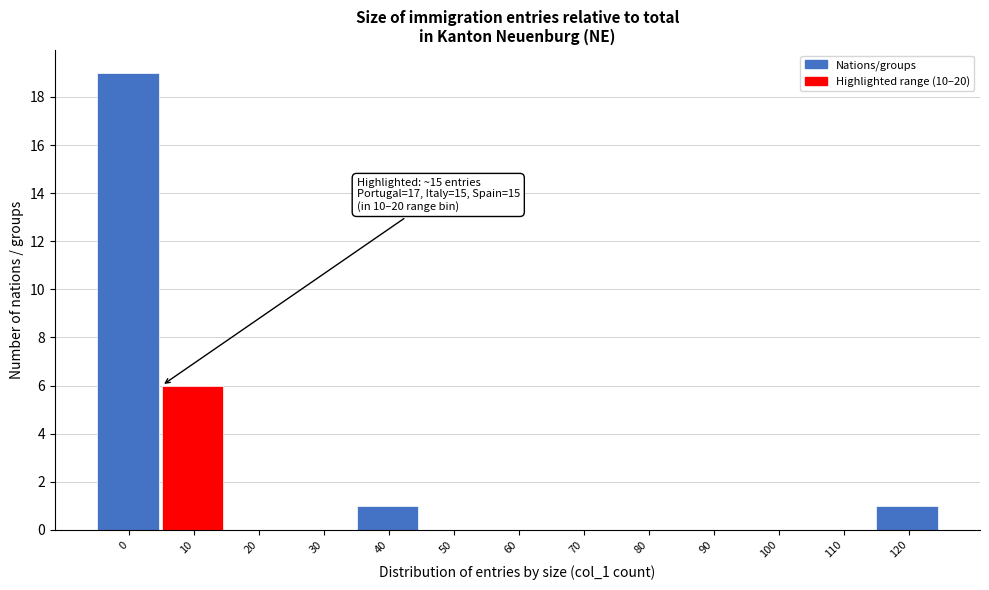

Reading left to right, extract all data points from this chart.

0=19	10=6	20=0	30=0	40=1	50=0	60=0	70=0	80=0	90=0	100=0	110=0	120=1